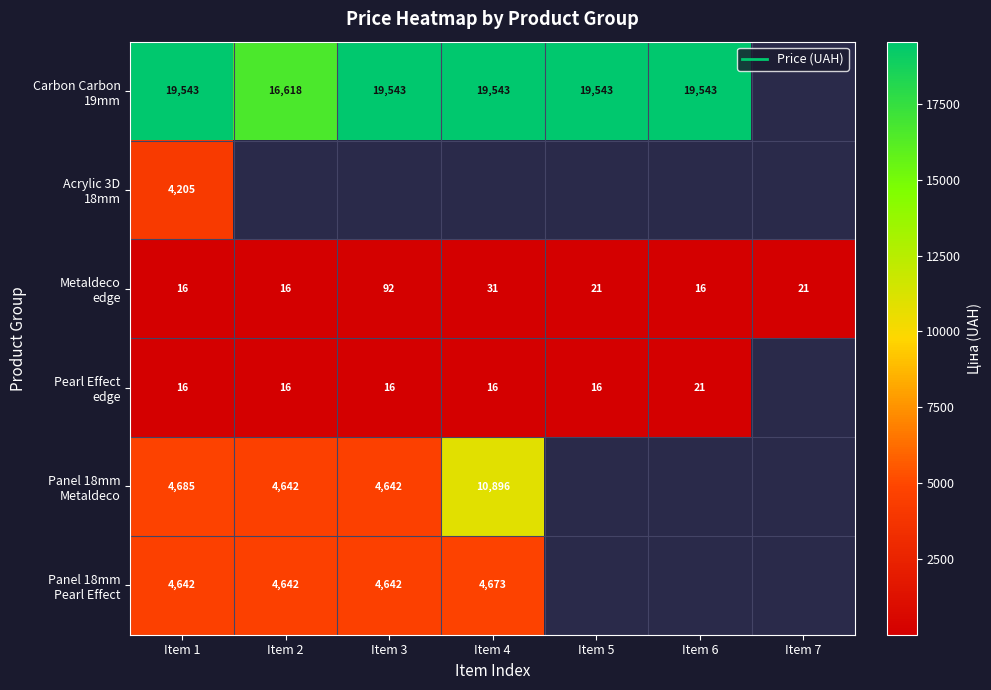

Rank the categories by Acrylic 3D 18mm value from highest to lowest.

Item 1, Item 2, Item 3, Item 4, Item 5, Item 6, Item 7